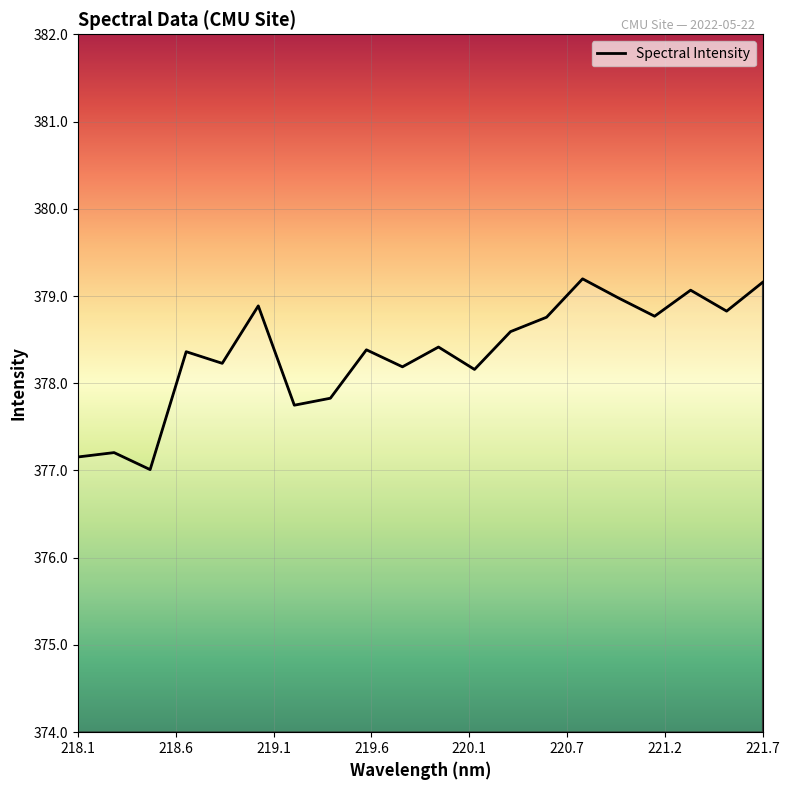

What is the minimum value shown in the chart?

377.0